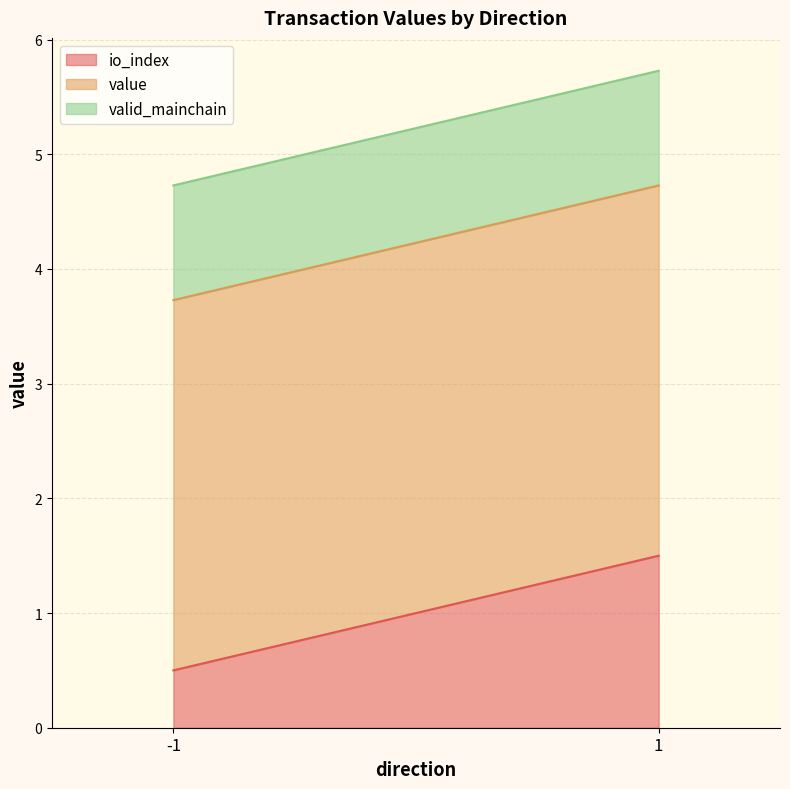

Is the value of io_index at 1 greater than the value of value at -1?

No